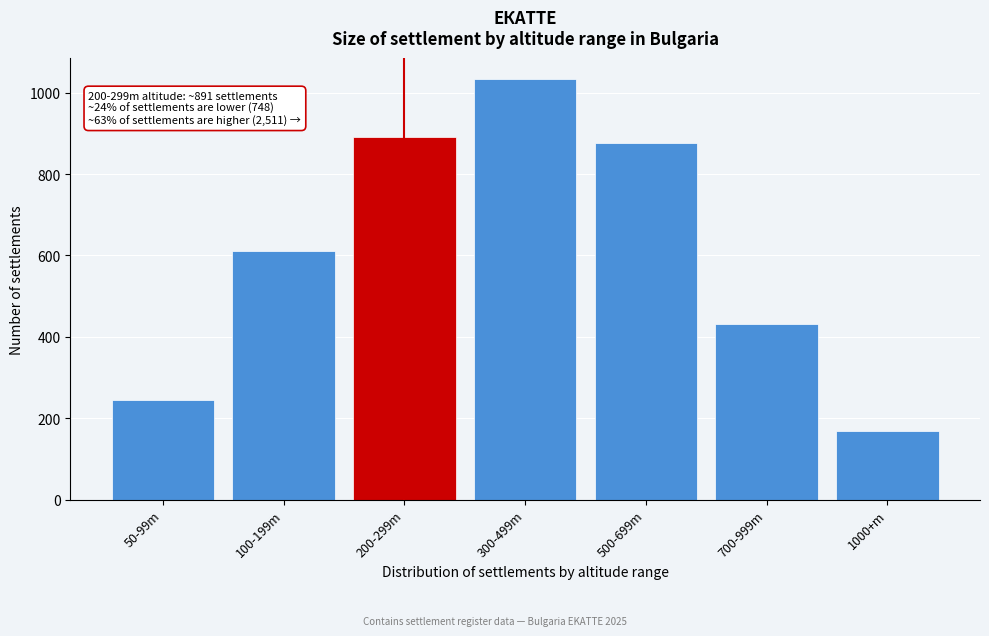

Reading right to left, list all the values displayed in this chart.

1000+m=169	700-999m=432	500-699m=876	300-499m=1034	200-299m=891	100-199m=612	50-99m=245